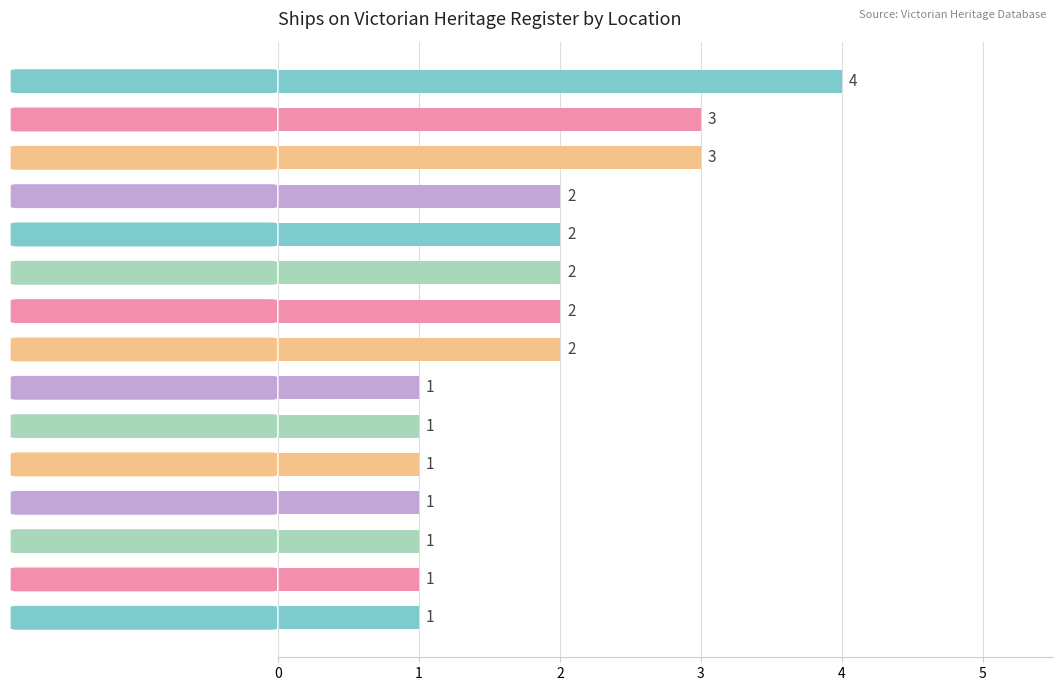

What is the value of the 15th bar from the top?

1